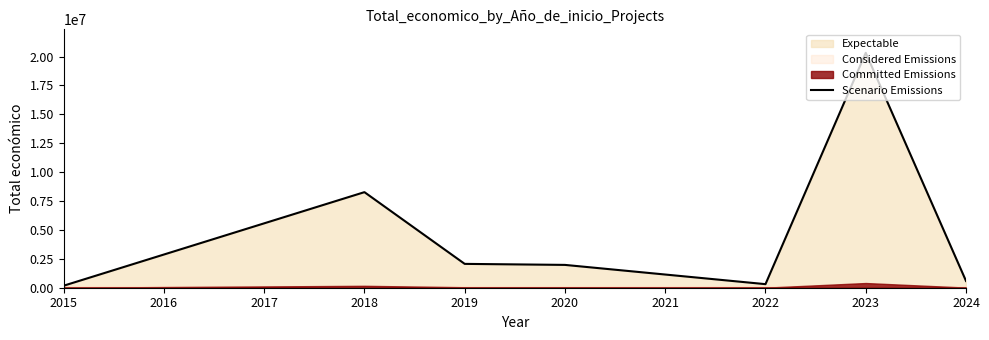

The value of Scenario Emissions at 2018 is 8268153. True or false?

True